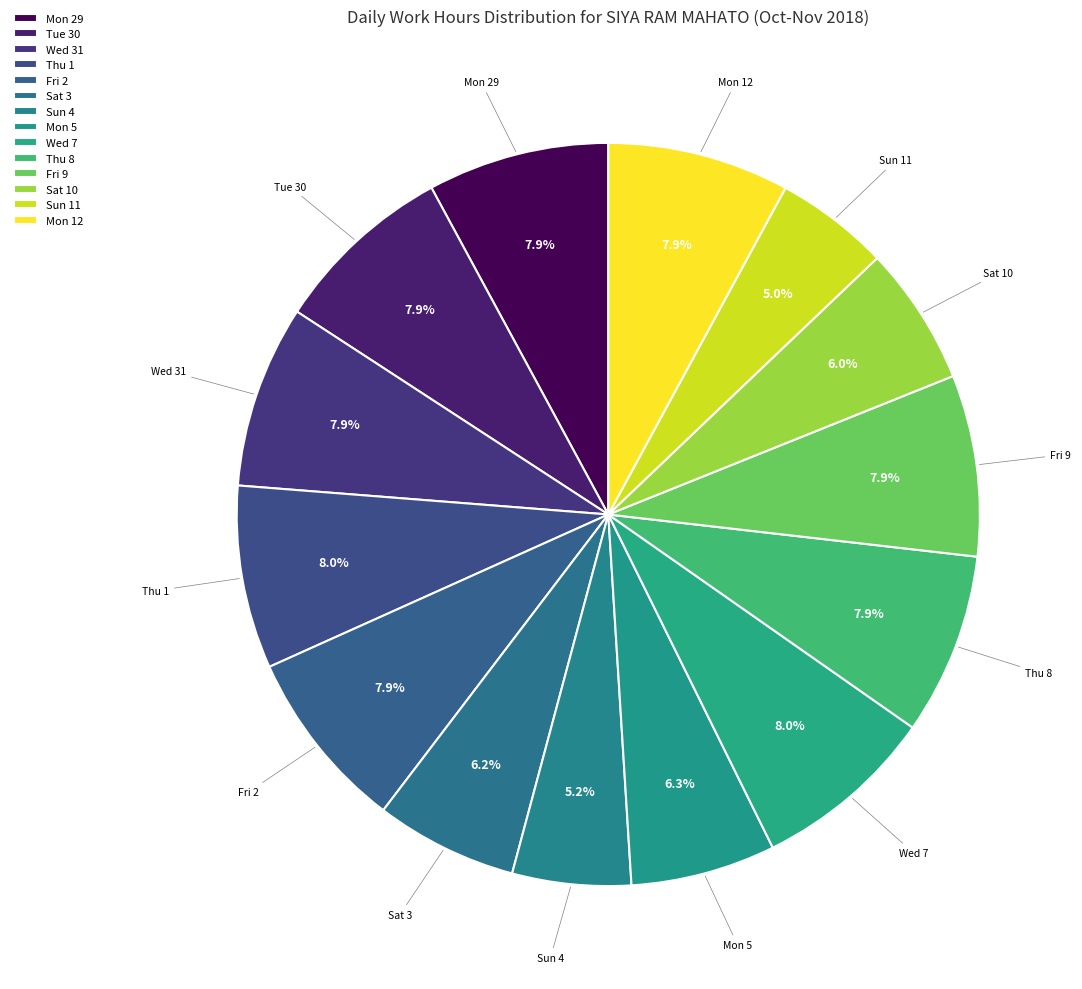

Is it true that Fri 2 is 8% of the pie?

True